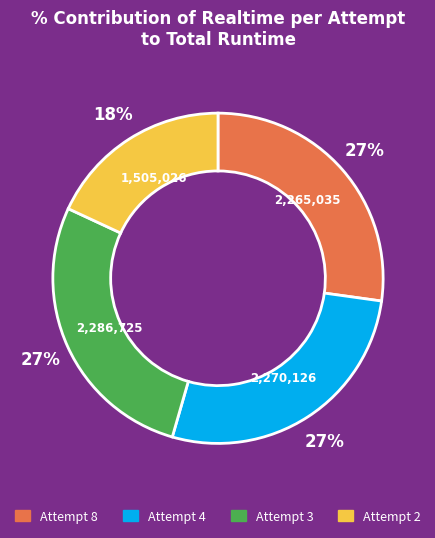

Which category has the smallest portion of the pie?

Attempt 2